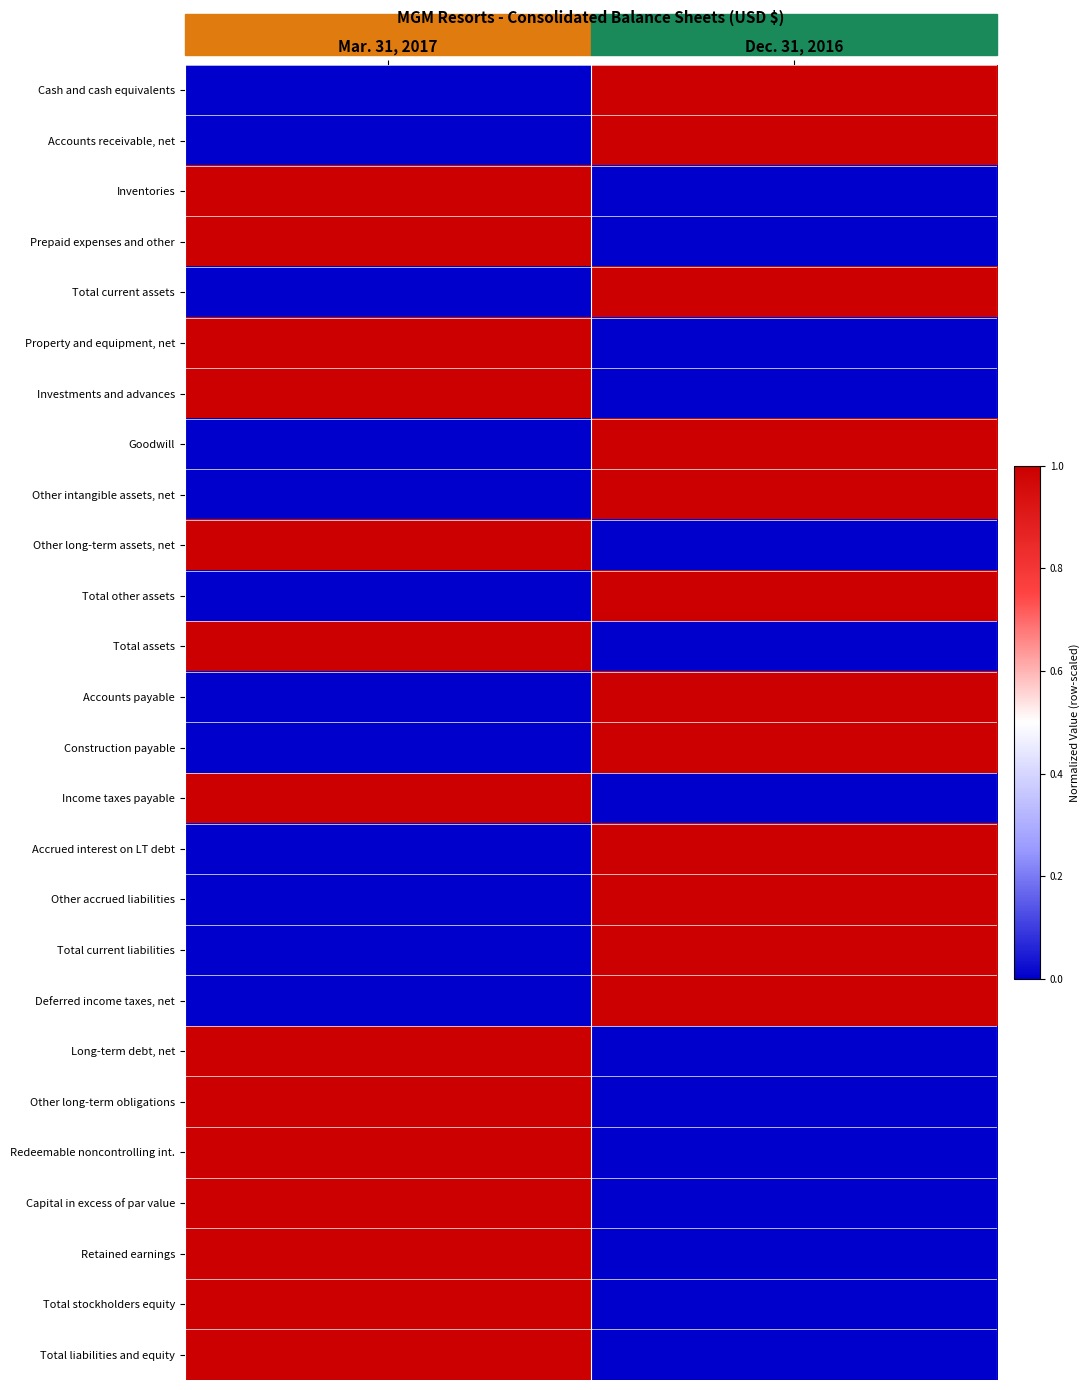

Reading left to right, list all the values displayed in this chart.

Cash and cash equivalents: Mar. 31, 2017=0	Dec. 31, 2016=1
Accounts receivable, net: Mar. 31, 2017=0	Dec. 31, 2016=1
Inventories: Mar. 31, 2017=1	Dec. 31, 2016=0
Prepaid expenses and other: Mar. 31, 2017=1	Dec. 31, 2016=0
Total current assets: Mar. 31, 2017=0	Dec. 31, 2016=1
Property and equipment, net: Mar. 31, 2017=1	Dec. 31, 2016=0
Investments and advances: Mar. 31, 2017=1	Dec. 31, 2016=0
Goodwill: Mar. 31, 2017=0	Dec. 31, 2016=1
Other intangible assets, net: Mar. 31, 2017=0	Dec. 31, 2016=1
Other long-term assets, net: Mar. 31, 2017=1	Dec. 31, 2016=0
Total other assets: Mar. 31, 2017=0	Dec. 31, 2016=1
Total assets: Mar. 31, 2017=1	Dec. 31, 2016=0
Accounts payable: Mar. 31, 2017=0	Dec. 31, 2016=1
Construction payable: Mar. 31, 2017=0	Dec. 31, 2016=1
Income taxes payable: Mar. 31, 2017=1	Dec. 31, 2016=0
Accrued interest on LT debt: Mar. 31, 2017=0	Dec. 31, 2016=1
Other accrued liabilities: Mar. 31, 2017=0	Dec. 31, 2016=1
Total current liabilities: Mar. 31, 2017=0	Dec. 31, 2016=1
Deferred income taxes, net: Mar. 31, 2017=0	Dec. 31, 2016=1
Long-term debt, net: Mar. 31, 2017=1	Dec. 31, 2016=0
Other long-term obligations: Mar. 31, 2017=1	Dec. 31, 2016=0
Redeemable noncontrolling int.: Mar. 31, 2017=1	Dec. 31, 2016=0
Capital in excess of par value: Mar. 31, 2017=1	Dec. 31, 2016=0
Retained earnings: Mar. 31, 2017=1	Dec. 31, 2016=0
Total stockholders equity: Mar. 31, 2017=1	Dec. 31, 2016=0
Total liabilities and equity: Mar. 31, 2017=1	Dec. 31, 2016=0